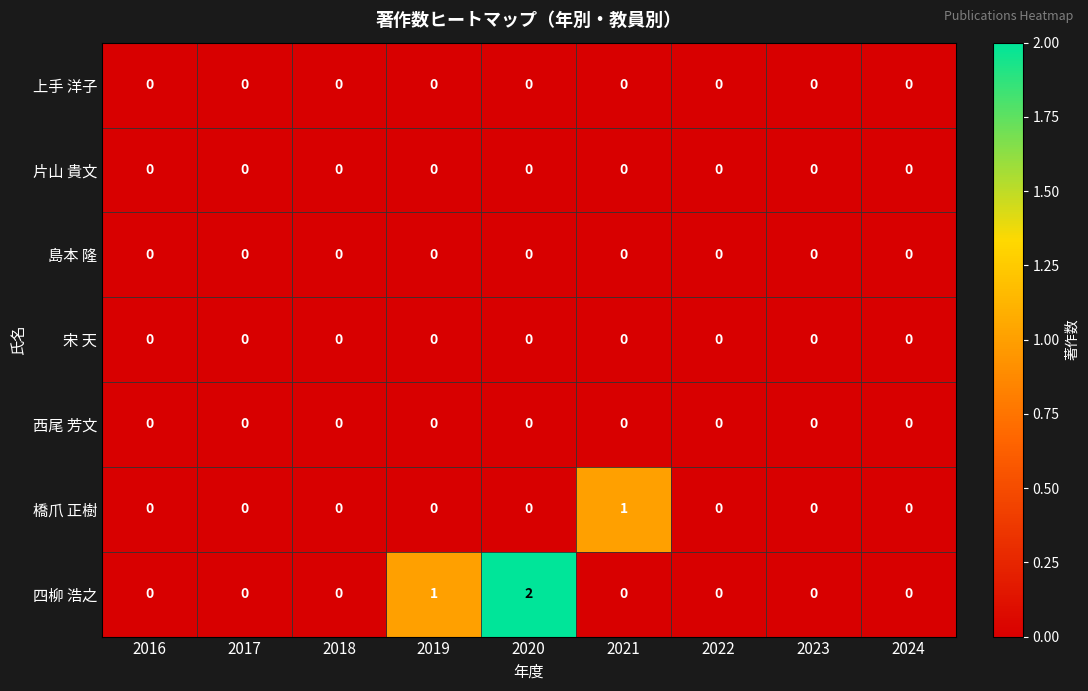

Is it true that 橋爪 正樹 equals 0 at 2017?

True